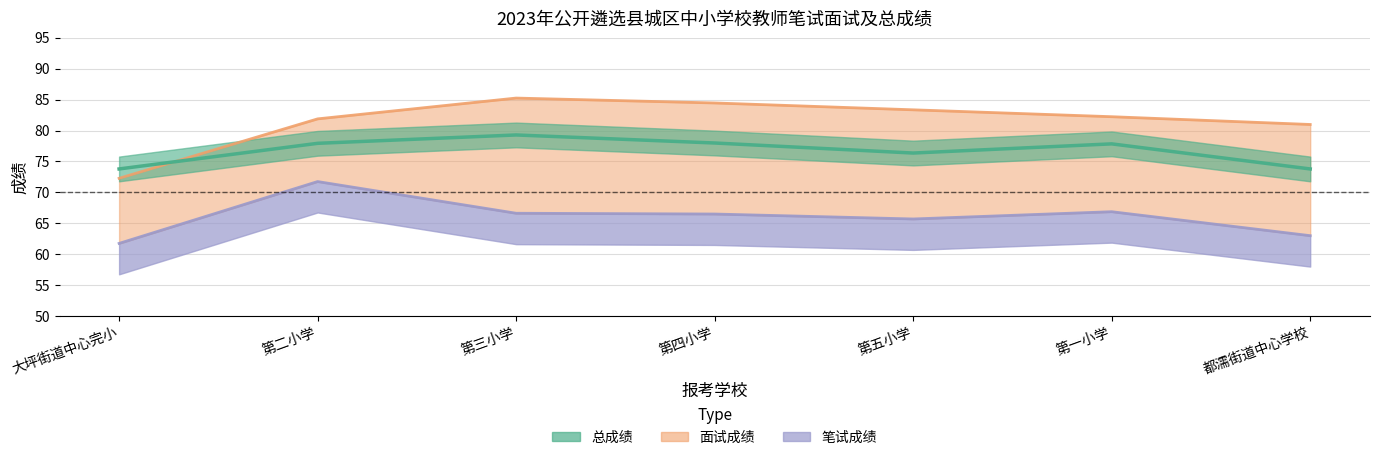

List the labels in order of 面试成绩 value, largest first.

第三小学, 第四小学, 第五小学, 第一小学, 第二小学, 都濡街道中心学校, 大坪街道中心完小